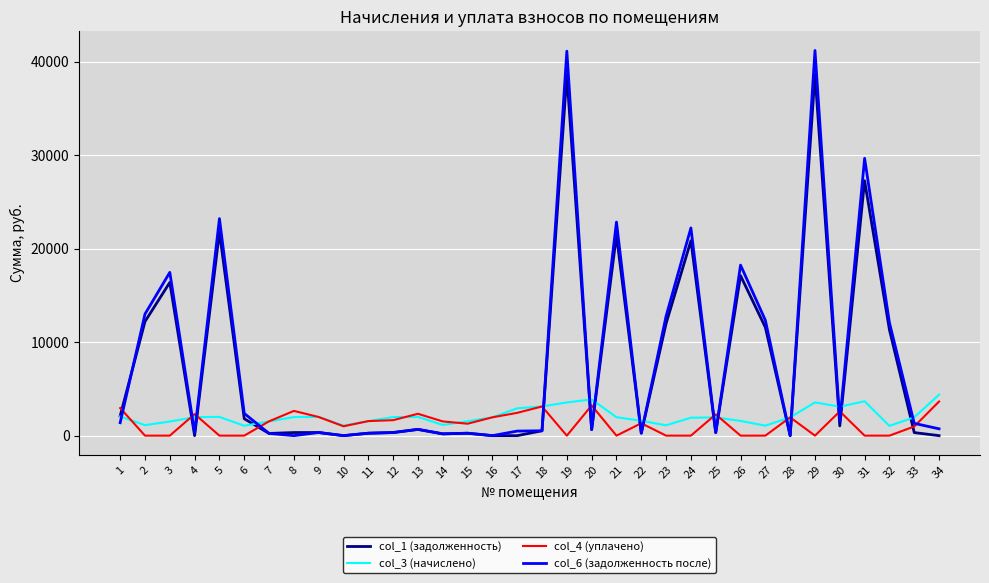

Which series has the widest spread of values?

col_6 (задолженность после)